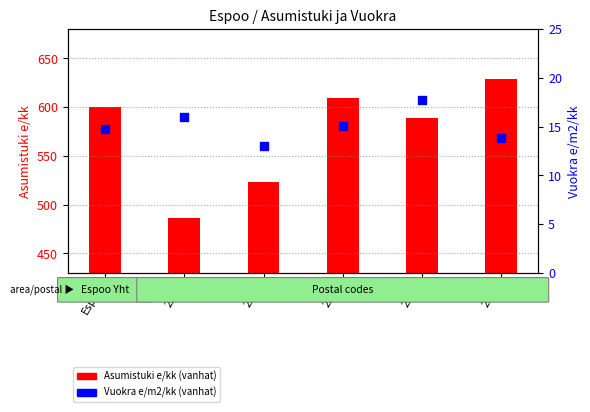

Which series reaches the minimum Y coordinate?

Vuokra e/m2/kk (vanhat)